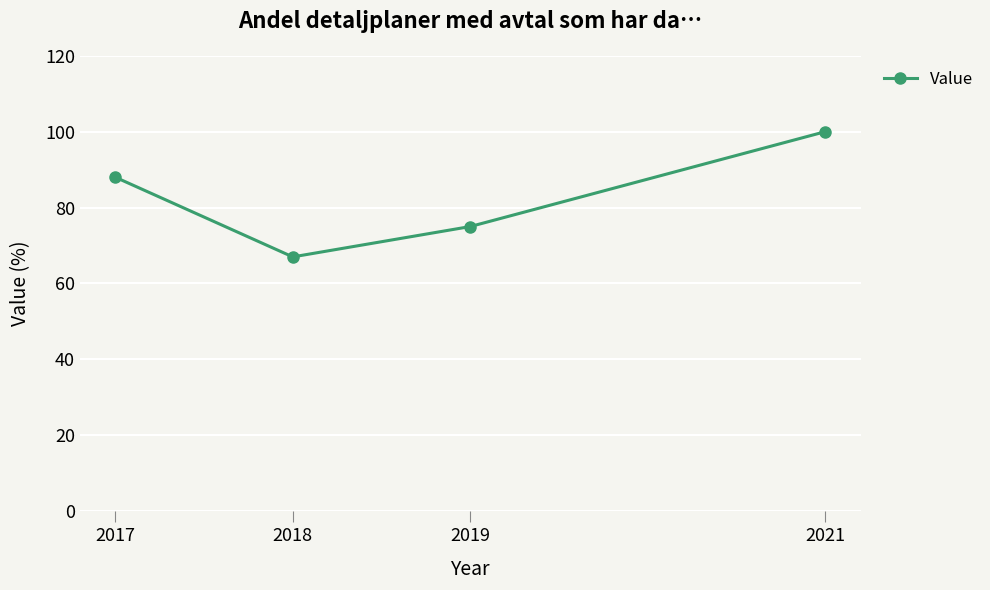

Where is the data nearest to the value 83?

2017